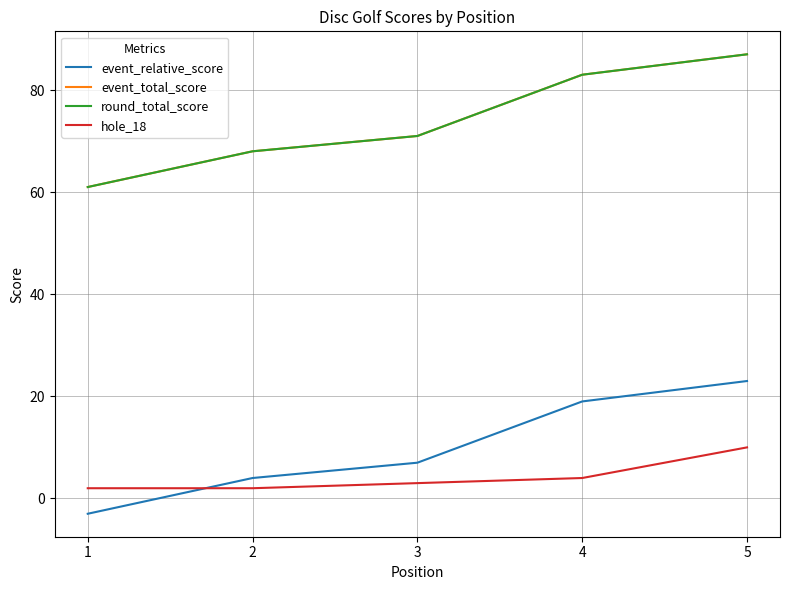

Does the chart display data point markers on the line(s)?

No